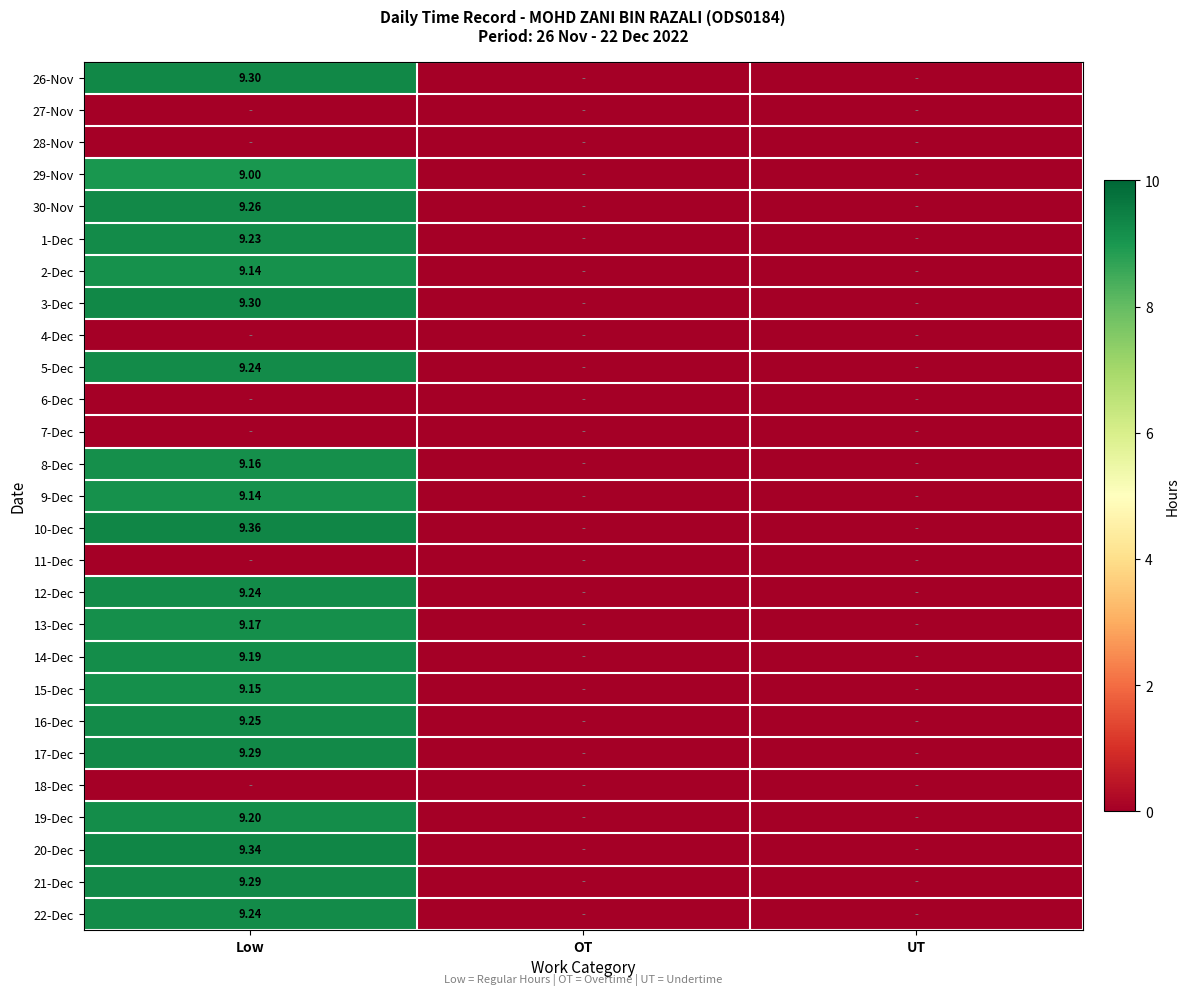

Count the number of categories in the chart.

3